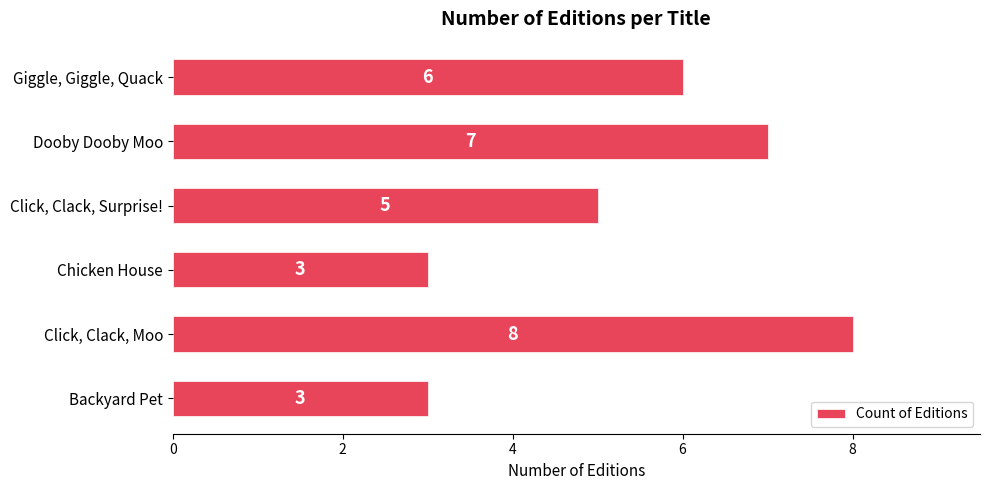

How many values are below 6?

3